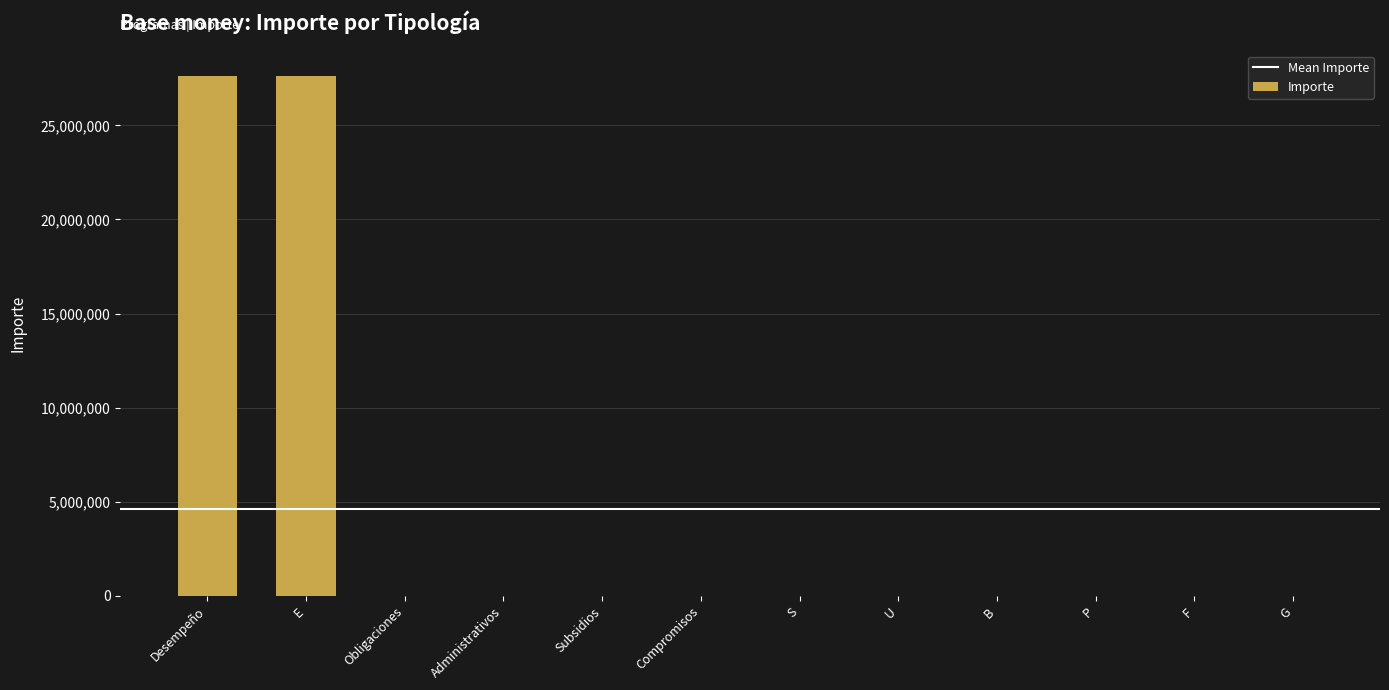

What is the maximum value shown in the chart?

27600628.0